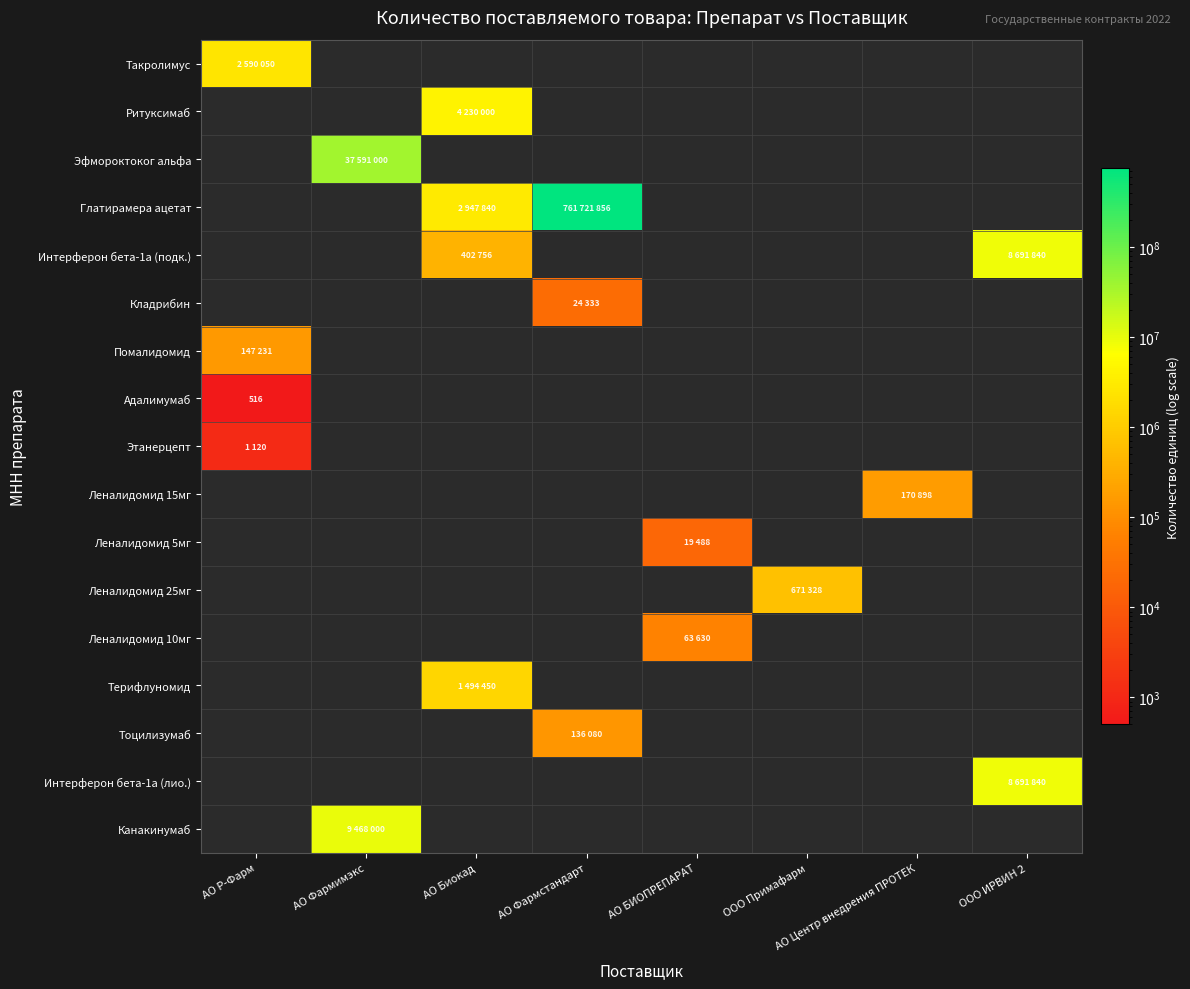

Count the number of data series in this chart.

17